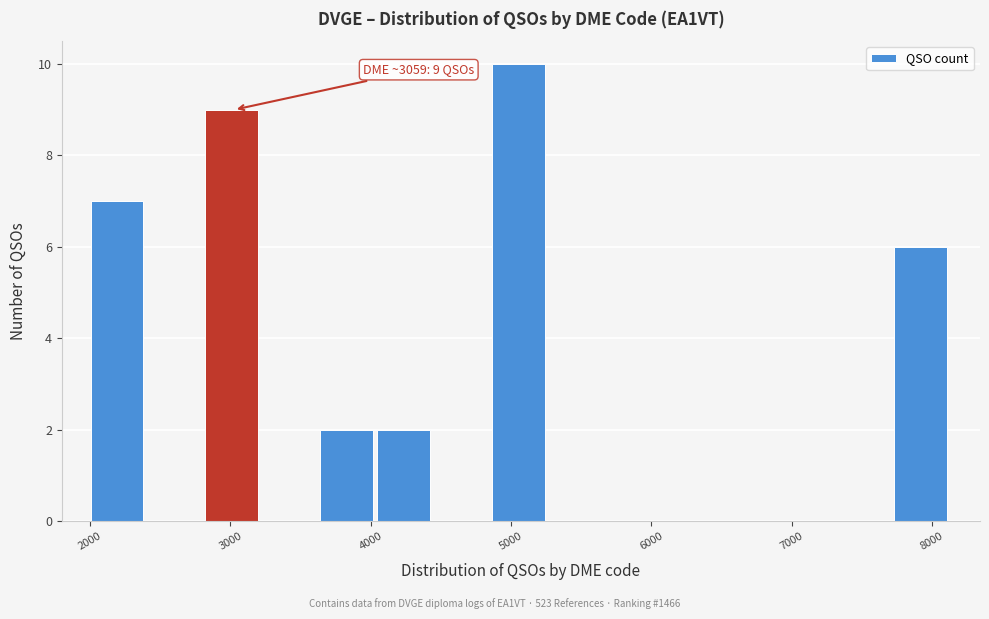

Which range on the x-axis has the tallest bar?

4900 to 5300